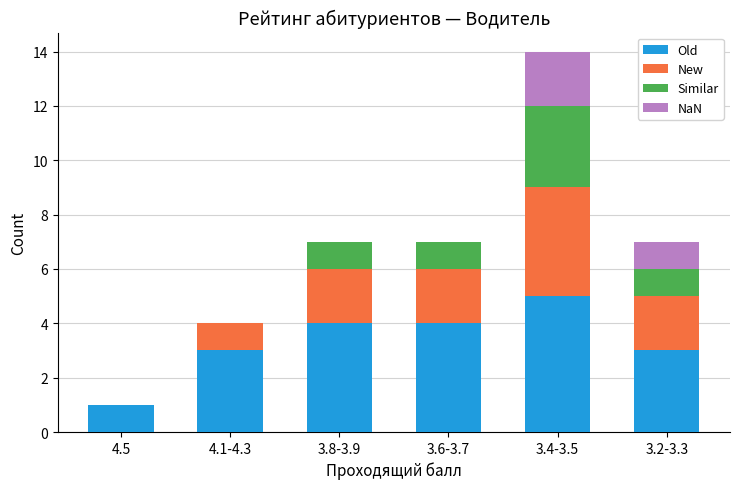

What is the maximum value for Old?

5